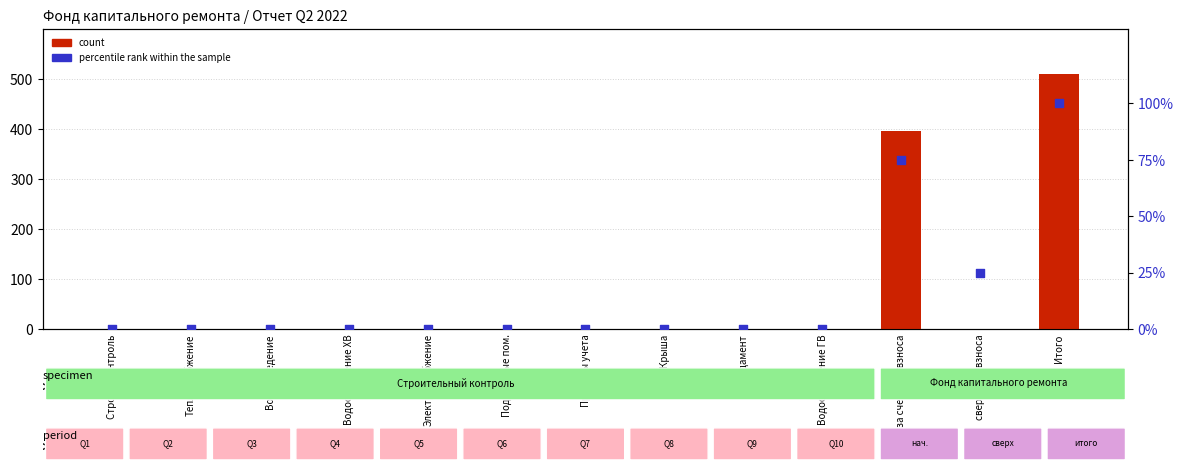

Which series reaches the maximum Y coordinate?

count